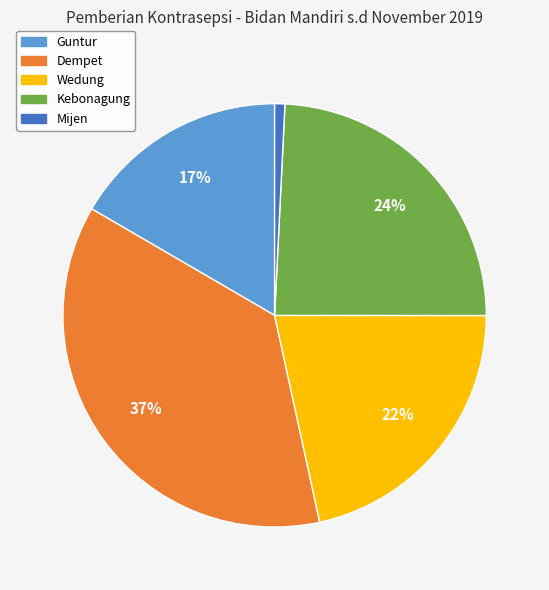

Is it true that Mijen is 11% of the pie?

False